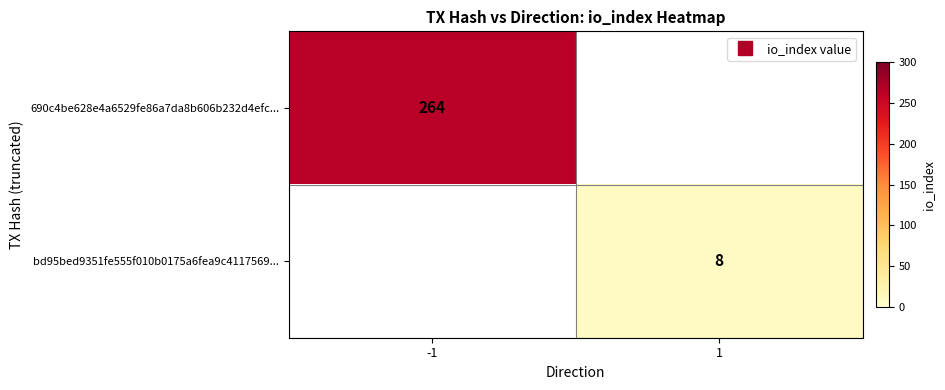

Rank the categories by bd95bed9351fe555f010b0175a6fea9c4117569... value from highest to lowest.

-1, 1